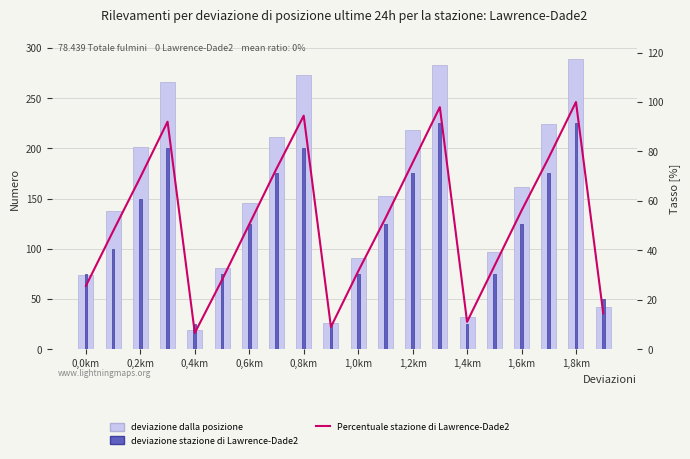

What is the difference between the highest and lowest values at 1,4km?

20.9